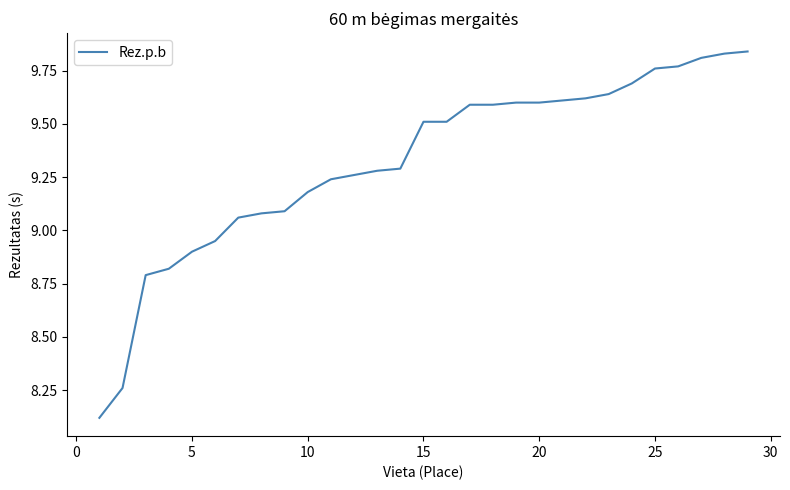

What is the difference between the maximum and minimum values?

1.7